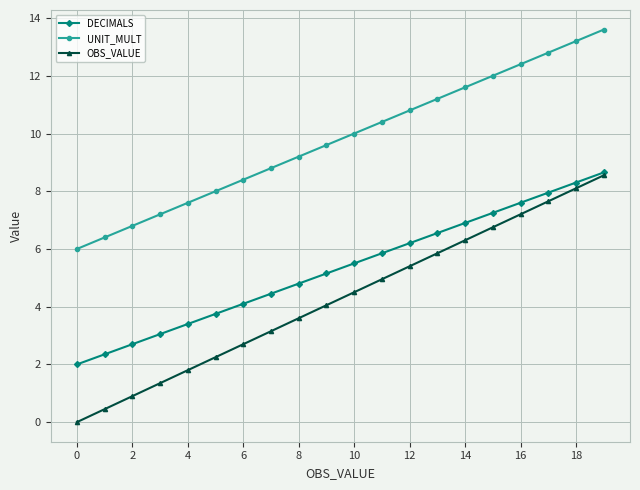

What is the maximum value shown in the chart?

13.6